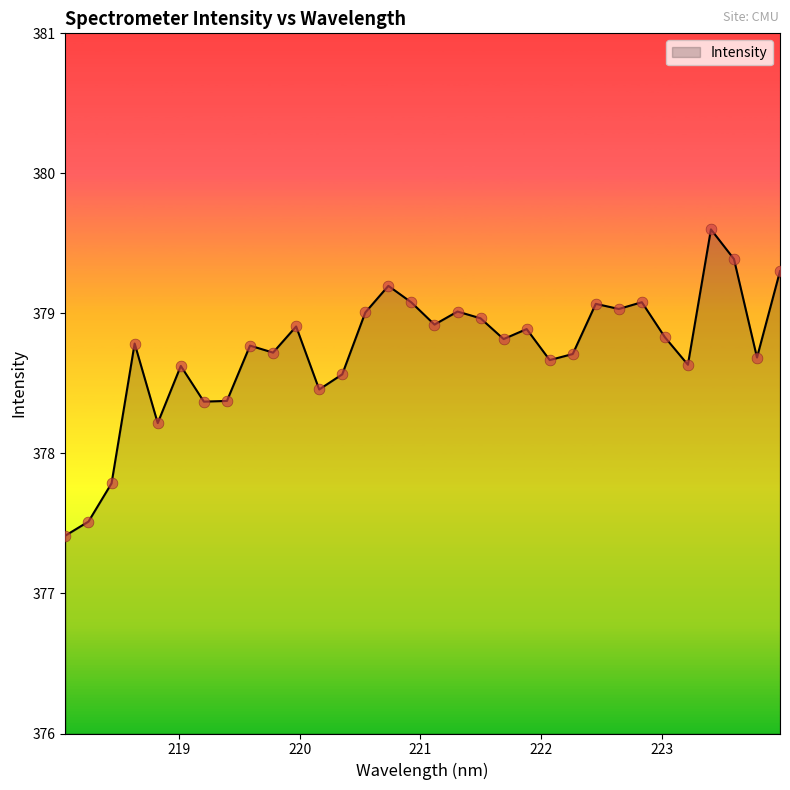

What is the greatest value displayed?

379.6